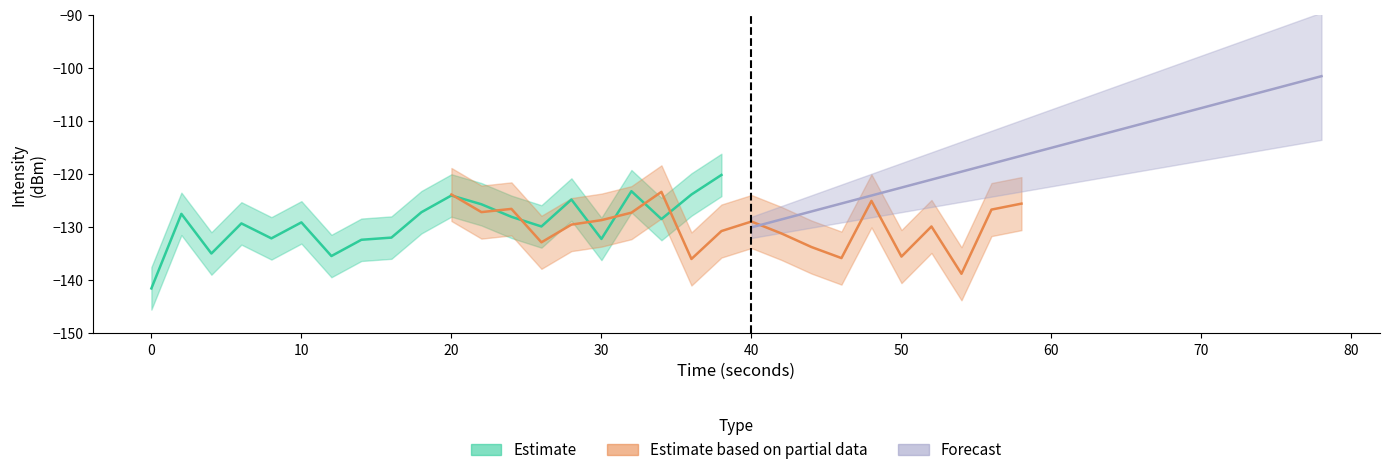

The value of Estimate at 6 is -192.0. True or false?

False